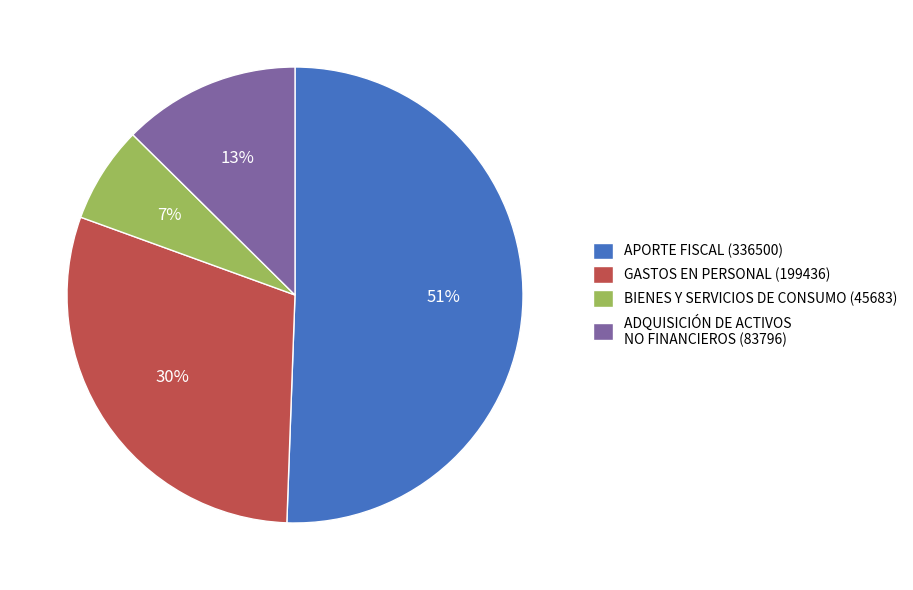

Do ADQUISICIÓN DE ACTIVOS NO FINANCIEROS (83796) and APORTE FISCAL (336500) together represent more than half of the pie?

Yes